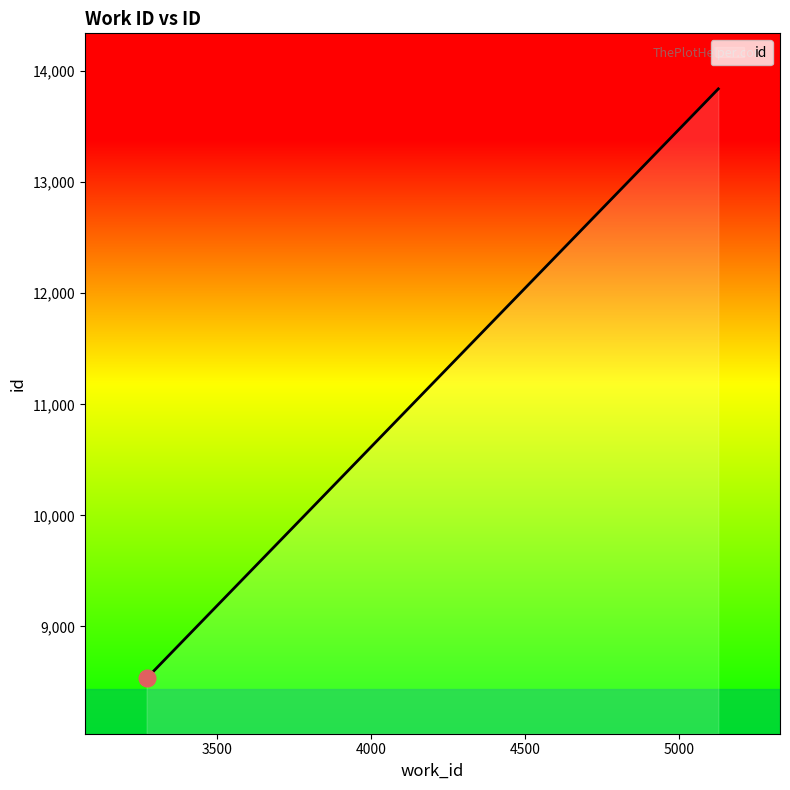

What is the maximum value shown in the chart?

13840